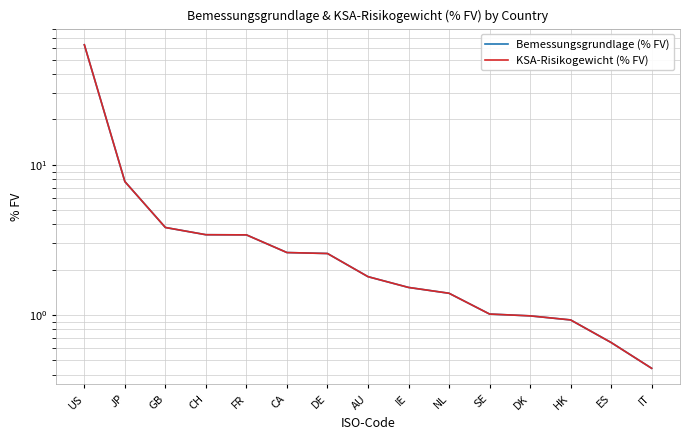

What is the sum of all KSA-Risikogewicht (% FV) values?

95.1